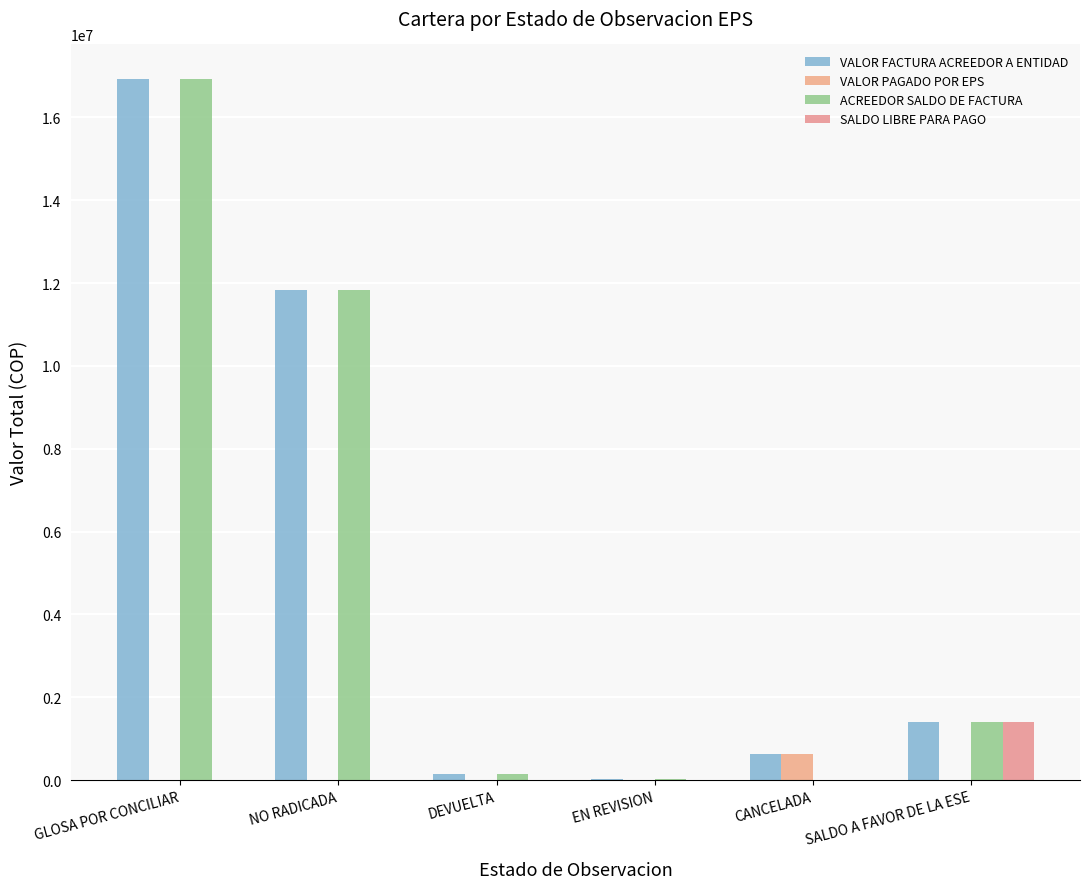

Which series has the largest total across all categories?

VALOR FACTURA ACREEDOR A ENTIDAD